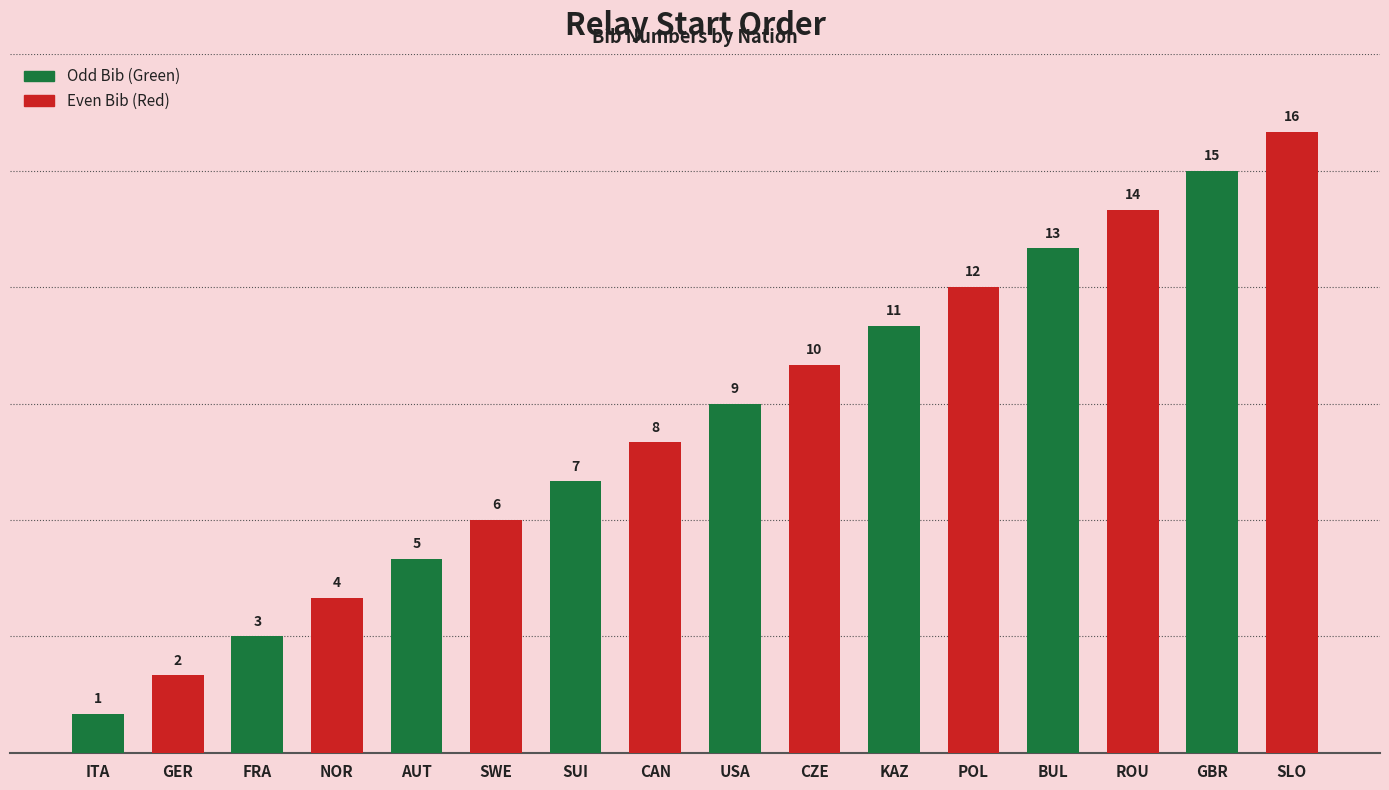

What is the ratio of the value at FRA to the value at SWE?

0.5